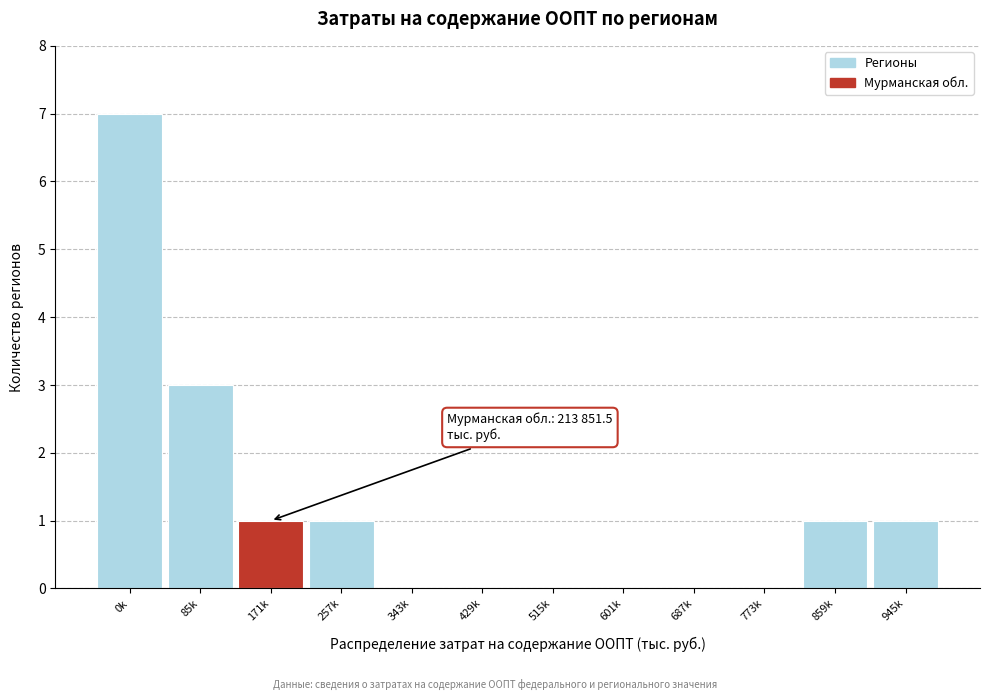

Reading left to right, list all the values displayed in this chart.

0k=7	85k=3	171k=1	257k=1	343k=0	429k=0	515k=0	601k=0	687k=0	773k=0	859k=1	945k=1